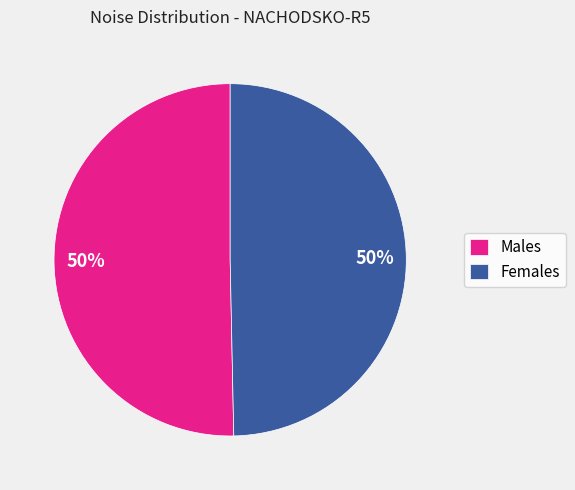

How many slices are in this pie chart?

2